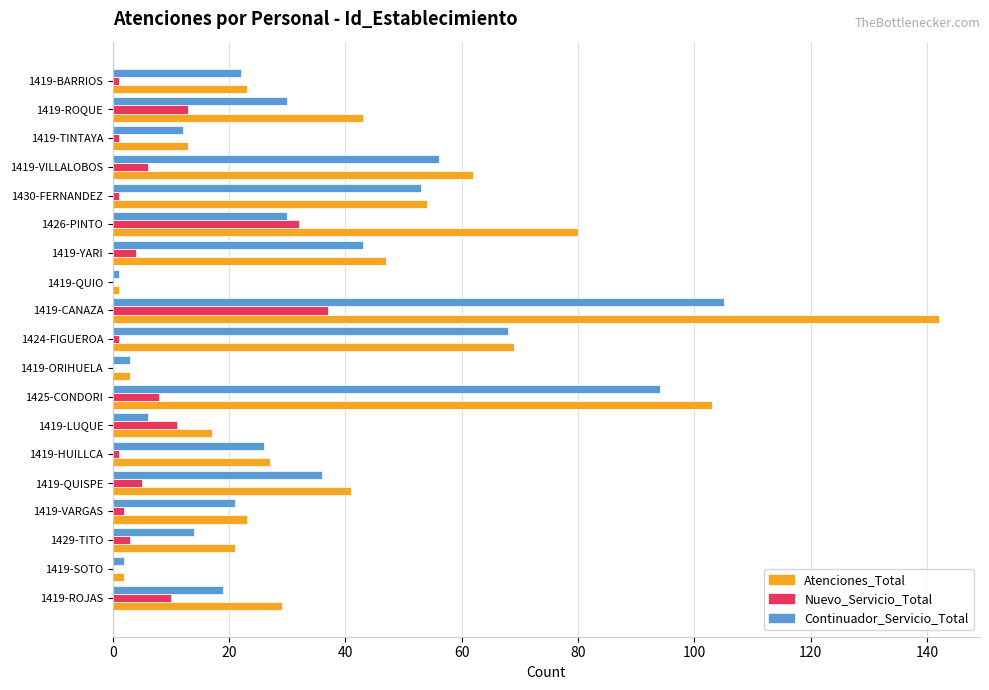

What is the sum of all Nuevo_Servicio_Total values?

136